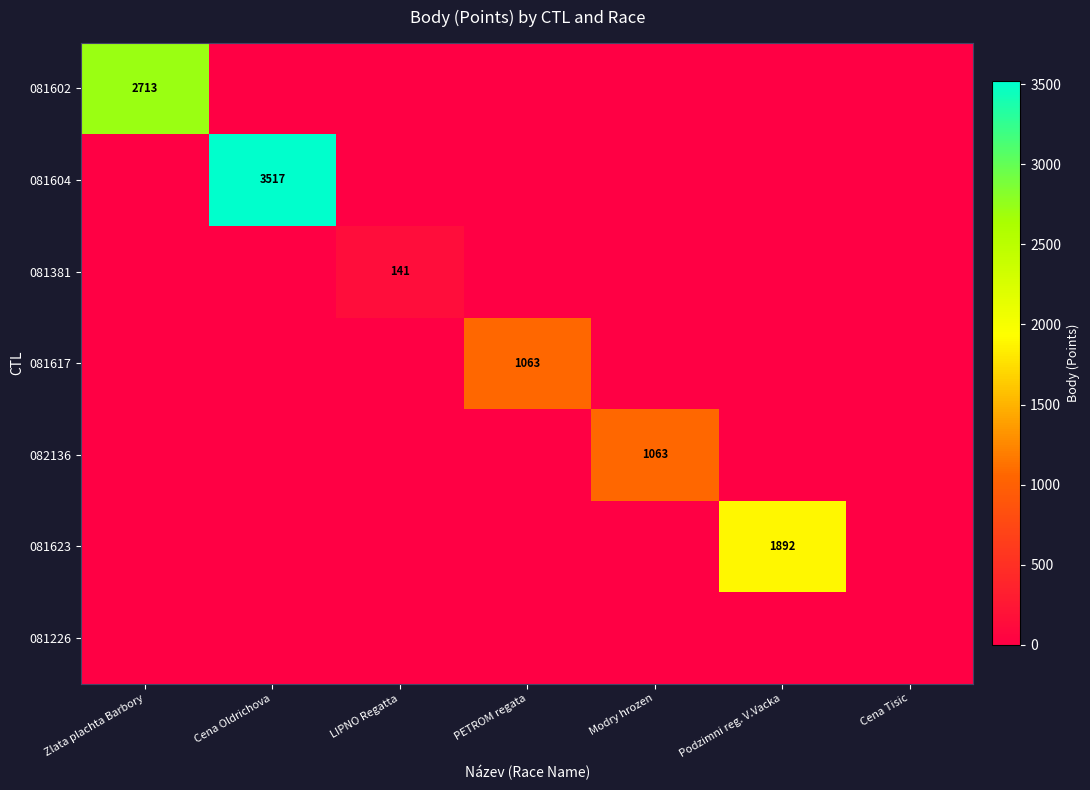

Is it true that 081381 equals 222 at LIPNO Regatta?

False